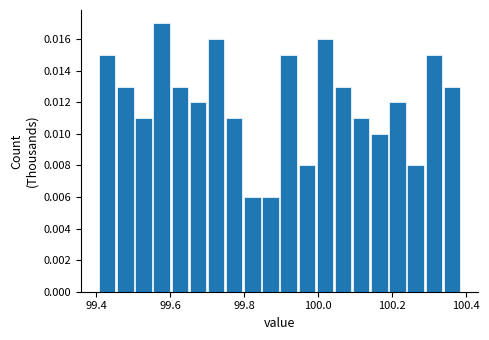

Read against the x-axis, roughly where is the centre of the tallest bar?

99.58